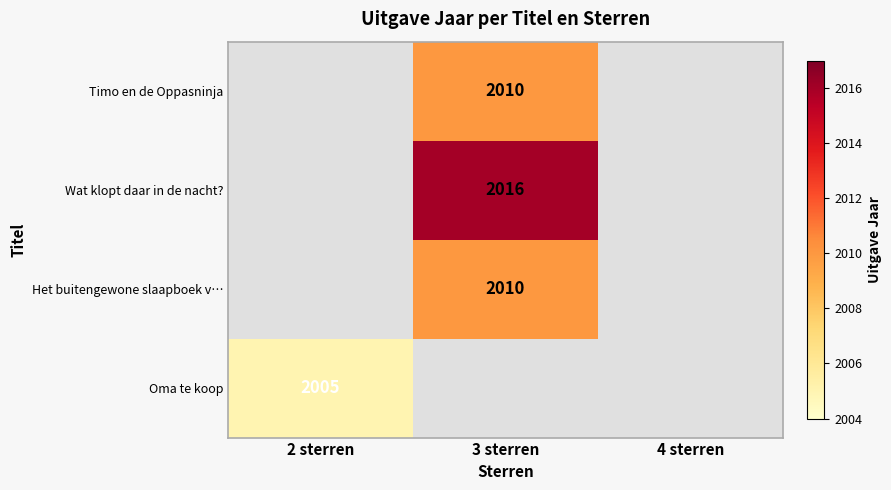

Is it true that Timo en de Oppasninja equals 2010 at 3 sterren?

True